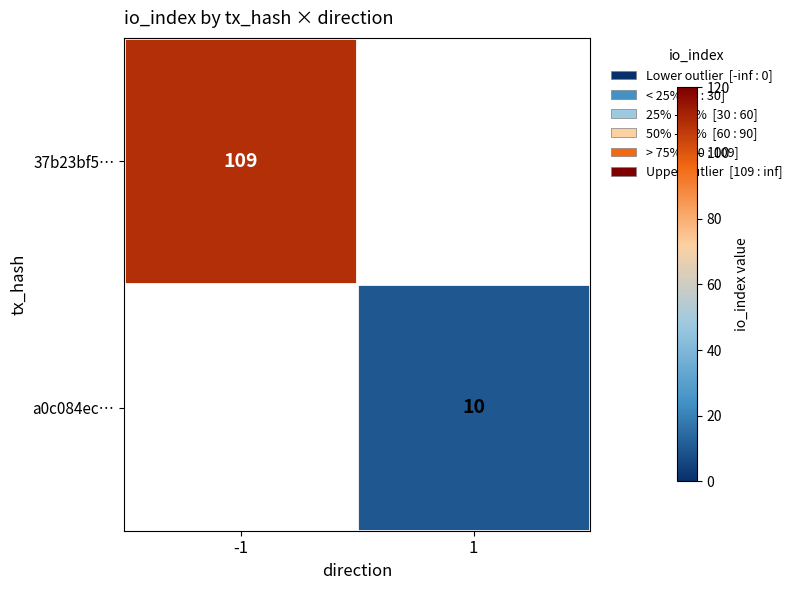

Rank the categories by 37b23bf5… value from lowest to highest.

-1, 1